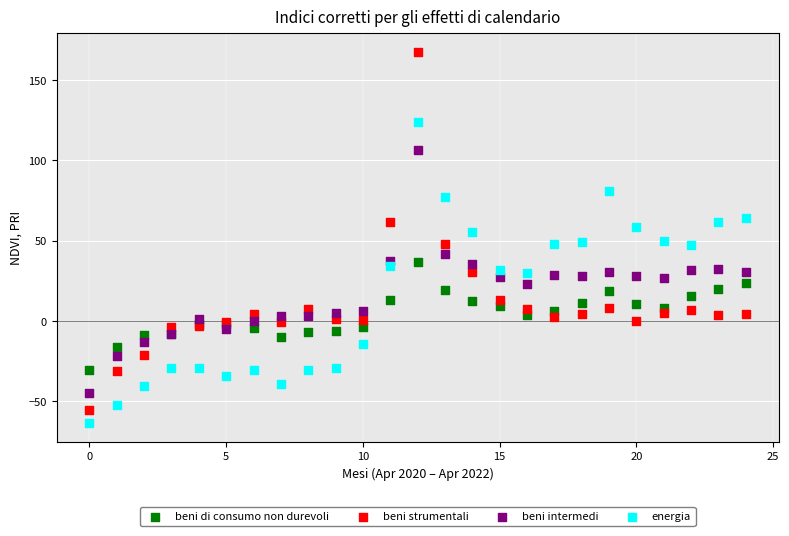

Which series has the widest spread of Y values?

beni strumentali